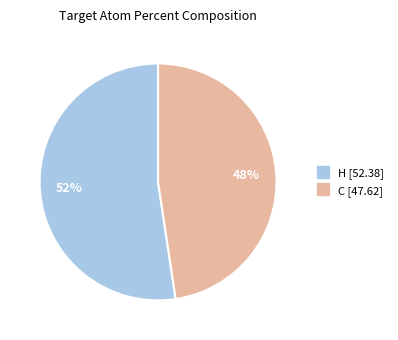

What is the largest slice in the pie chart?

H